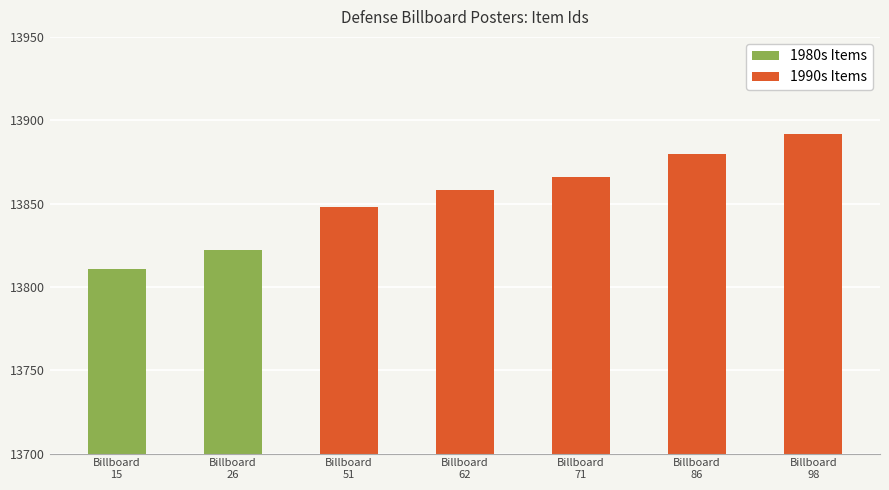

Rank the categories by value from highest to lowest.

Billboard
98, Billboard
86, Billboard
71, Billboard
62, Billboard
51, Billboard
26, Billboard
15